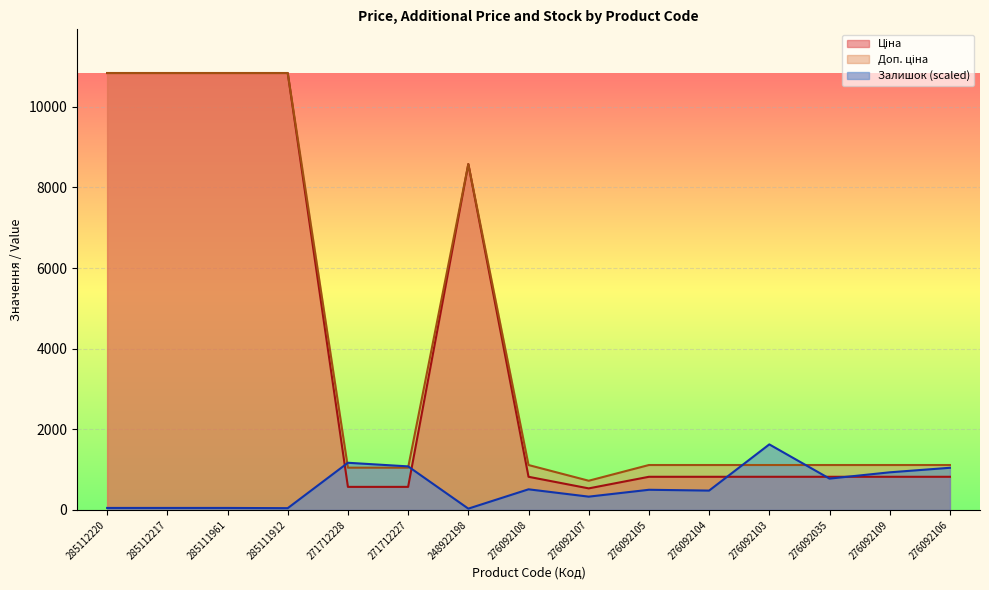

What is the smallest value displayed?

31.8